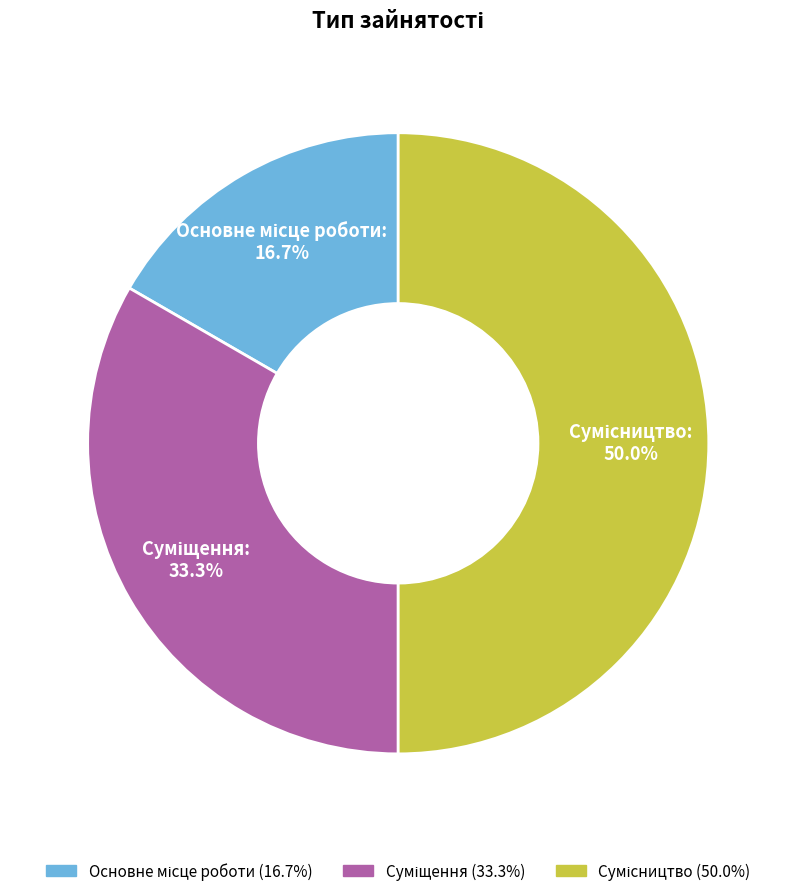

How many slices are in this pie chart?

3